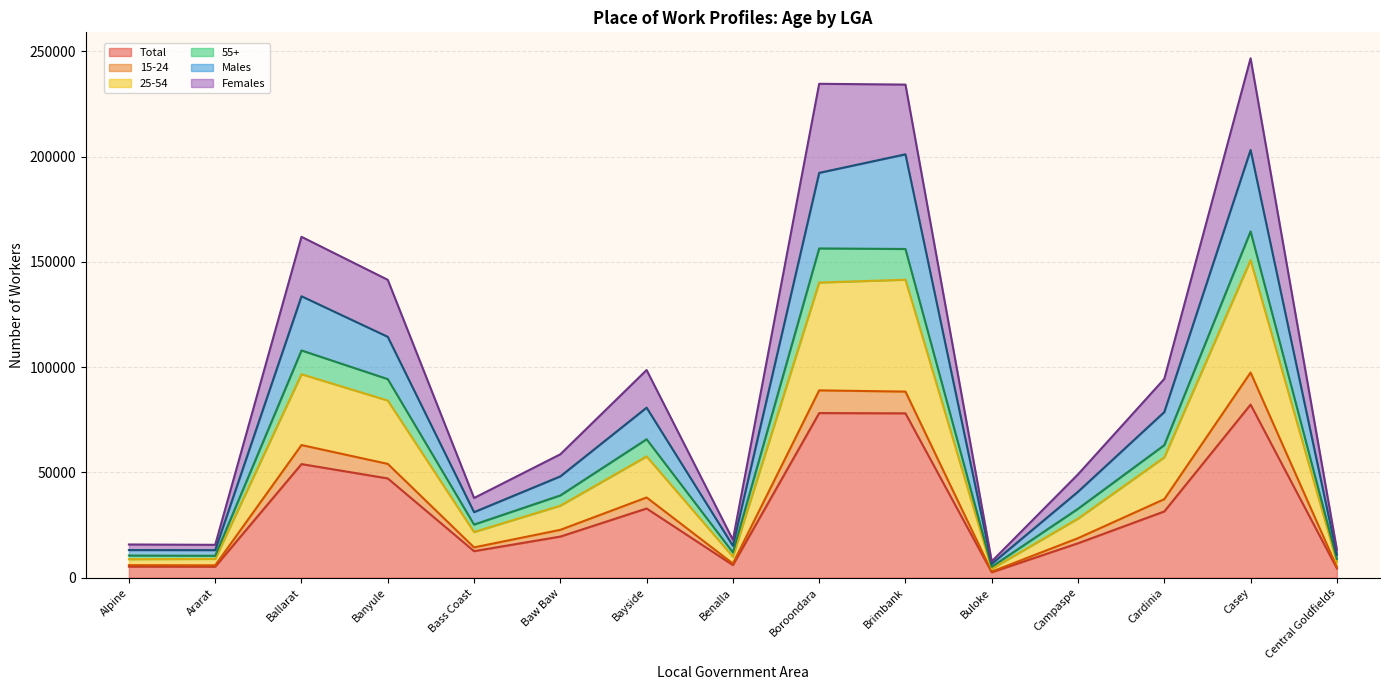

The value of Total at Casey is 82257. True or false?

True